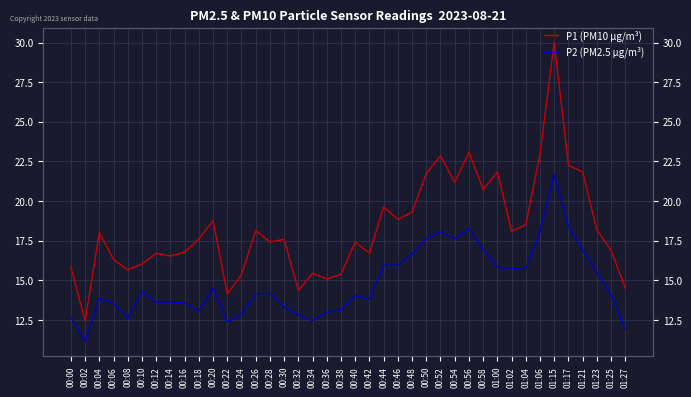

In P2 (PM2.5 µg/m³), how many points are higher than both neighbors (excluding endpoints)?

9